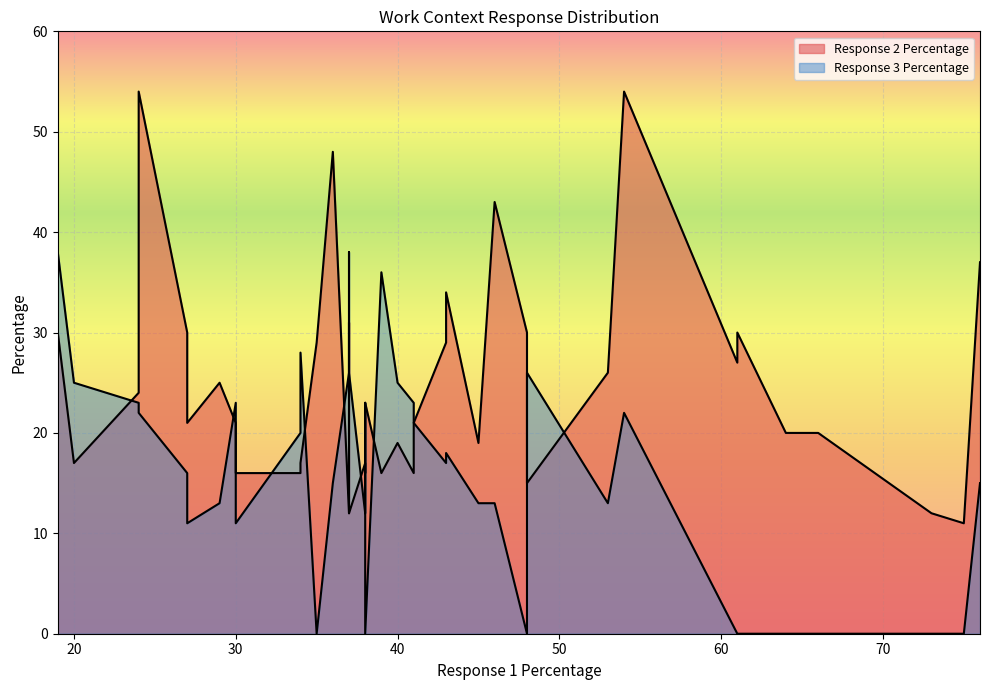

True or false: Response 3 Percentage has more than 1 points higher than both neighbors.

True